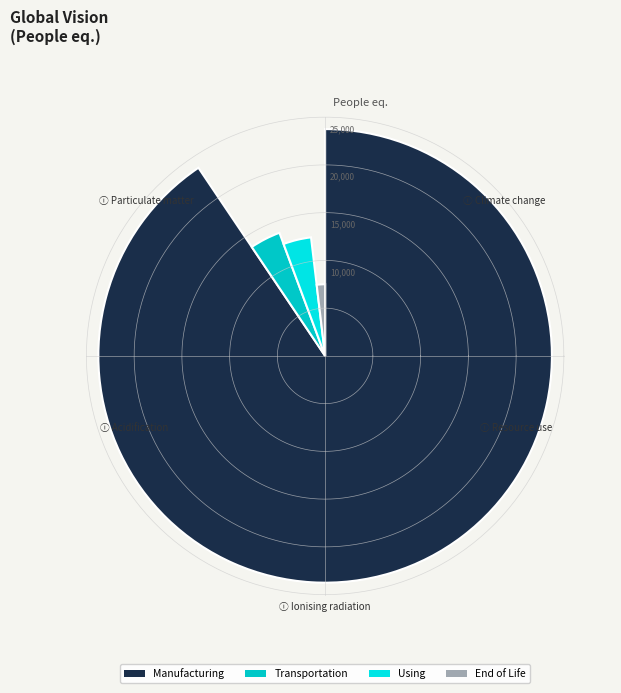

Is it true that Polar Angle Sum Mode is 6% of the pie?

False